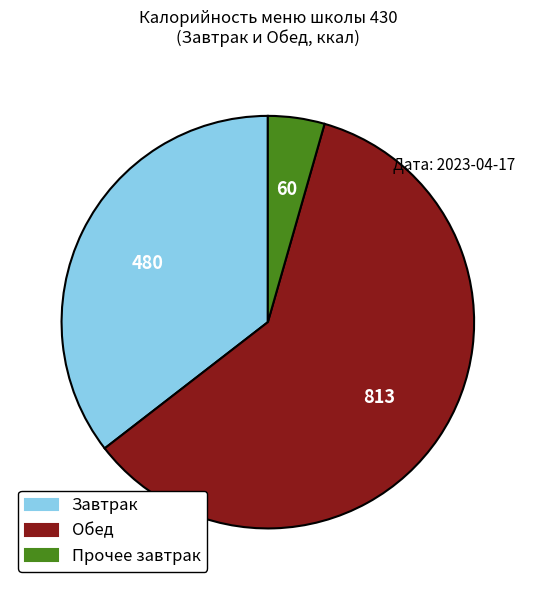

How many slices are in this pie chart?

3